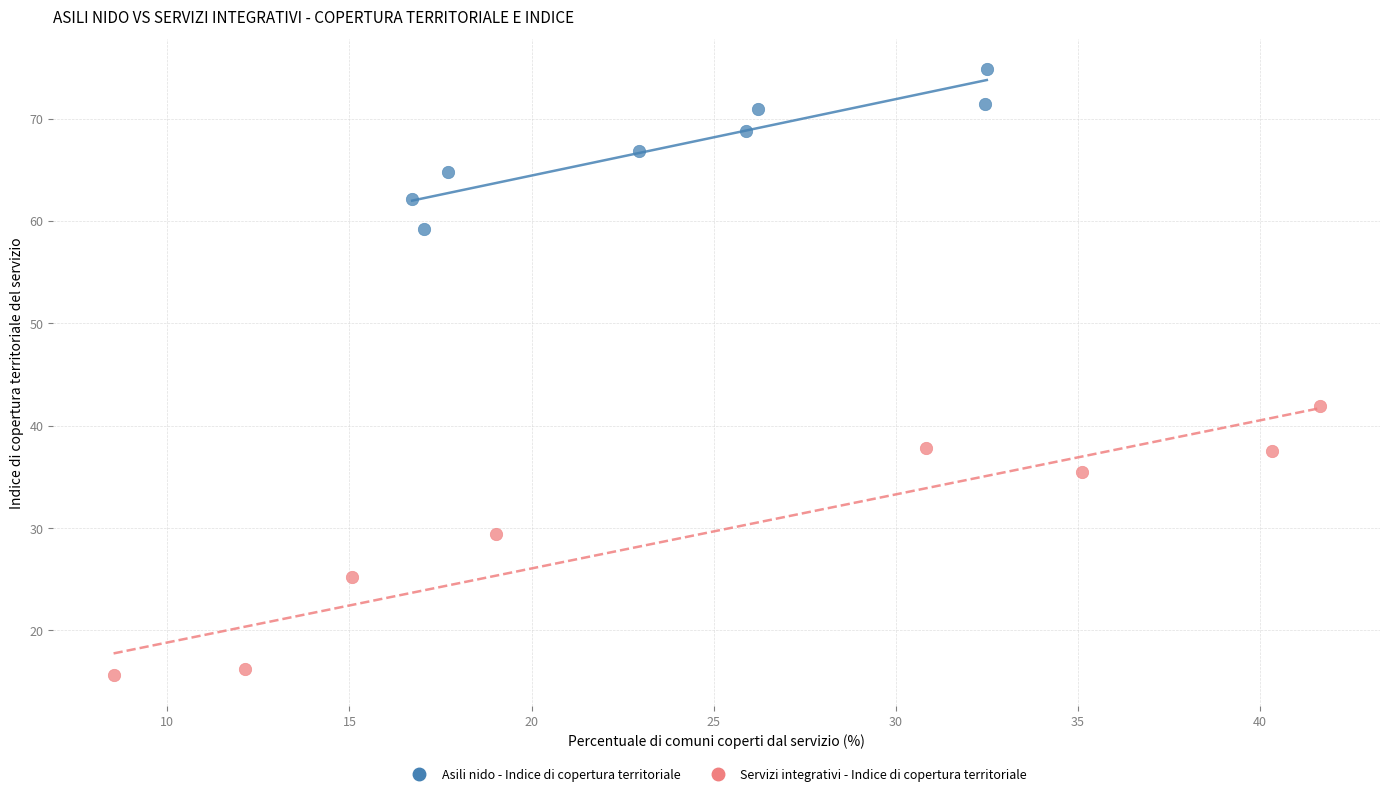

Which series reaches the maximum Y coordinate?

Asili nido - Indice di copertura territoriale